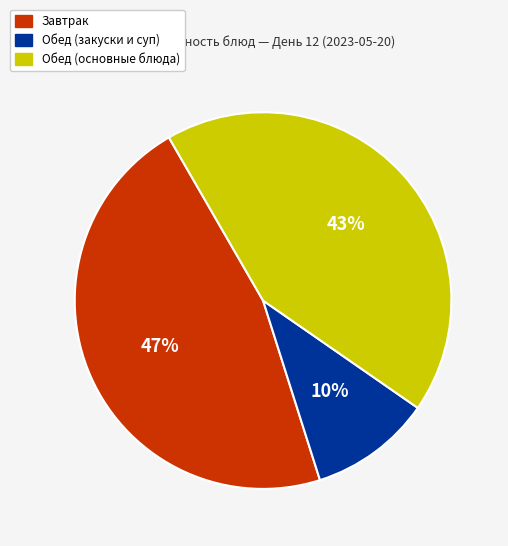

Does Обед (закуски и суп) represent more than half of the total?

No